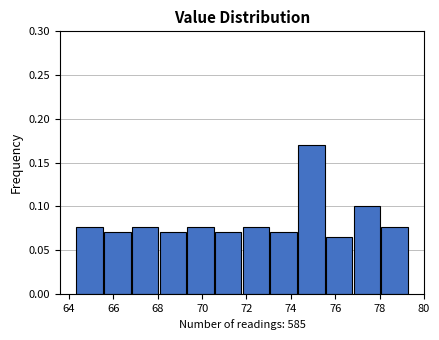

Reading left to right, transcribe this chart: for each bar, give the range it covers on the x-axis and its height. Neither the bar edges nor the heights are printed on the chart, so give them approximately, as read against the axes.

64.30 to 65.55: 0.075
65.55 to 66.80: 0.070
66.80 to 68.05: 0.075
68.05 to 69.30: 0.070
69.30 to 70.55: 0.075
70.55 to 71.80: 0.070
71.80 to 73.05: 0.075
73.05 to 74.30: 0.070
74.30 to 75.55: 0.170
75.55 to 76.80: 0.065
76.80 to 78.05: 0.100
78.05 to 79.30: 0.075